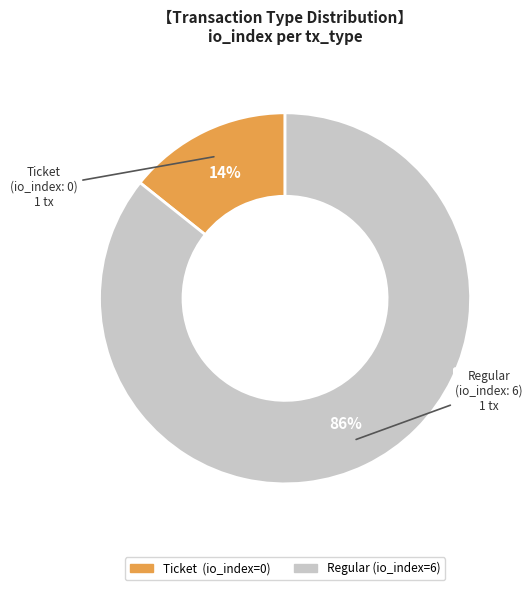

To the nearest percent, what is the average slice percentage?

50%